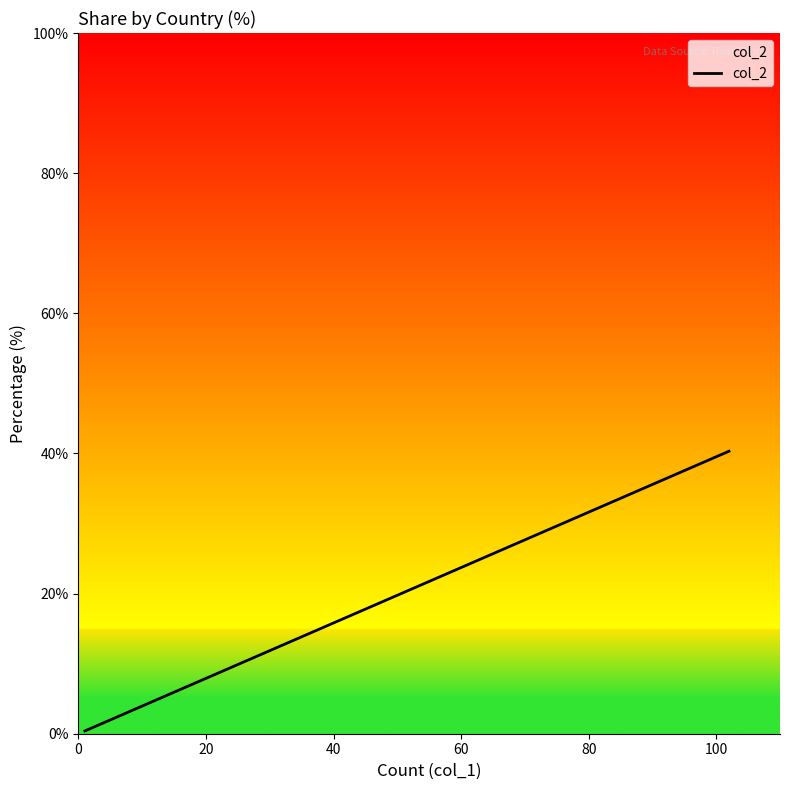

What is the value of the 5th point from the left?

0.4